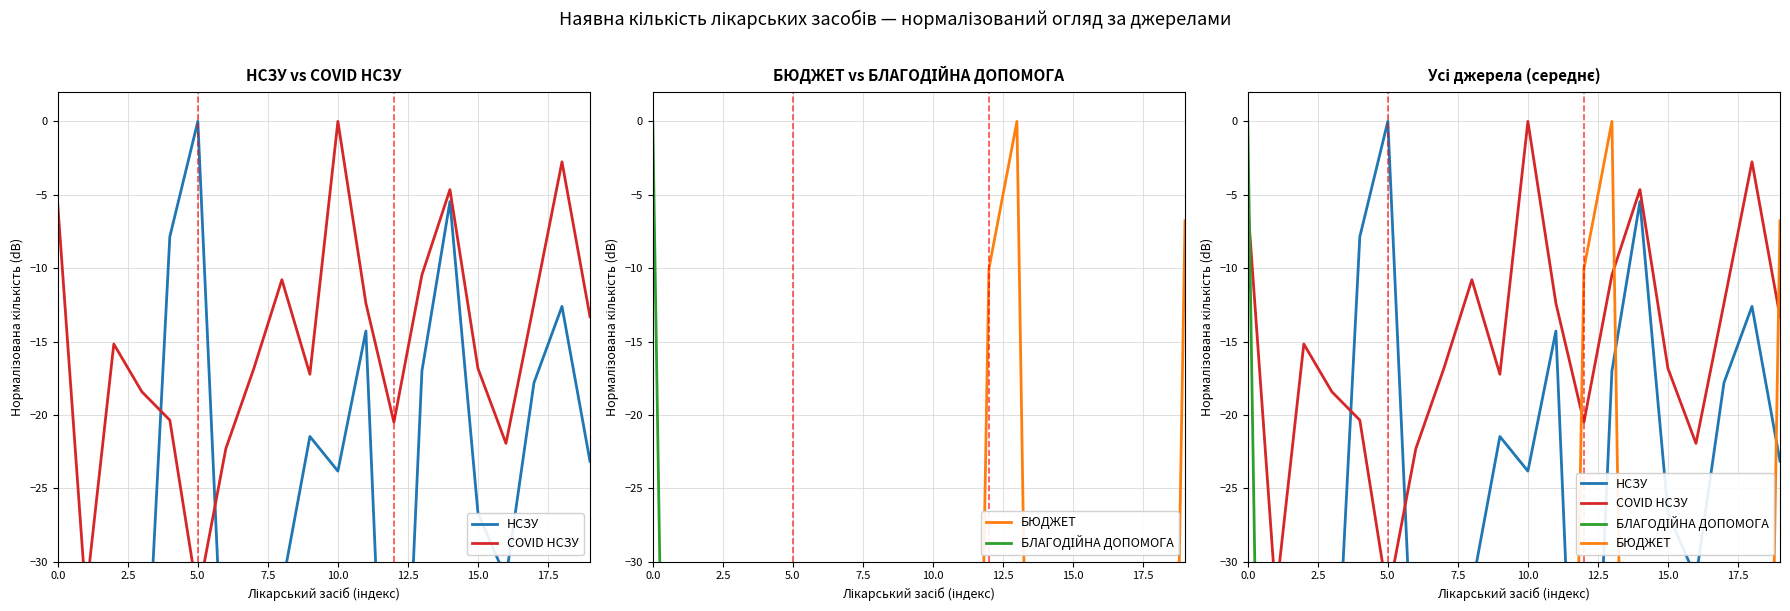

True or false: БЮДЖЕТ has more than 1 interior local peaks.

False